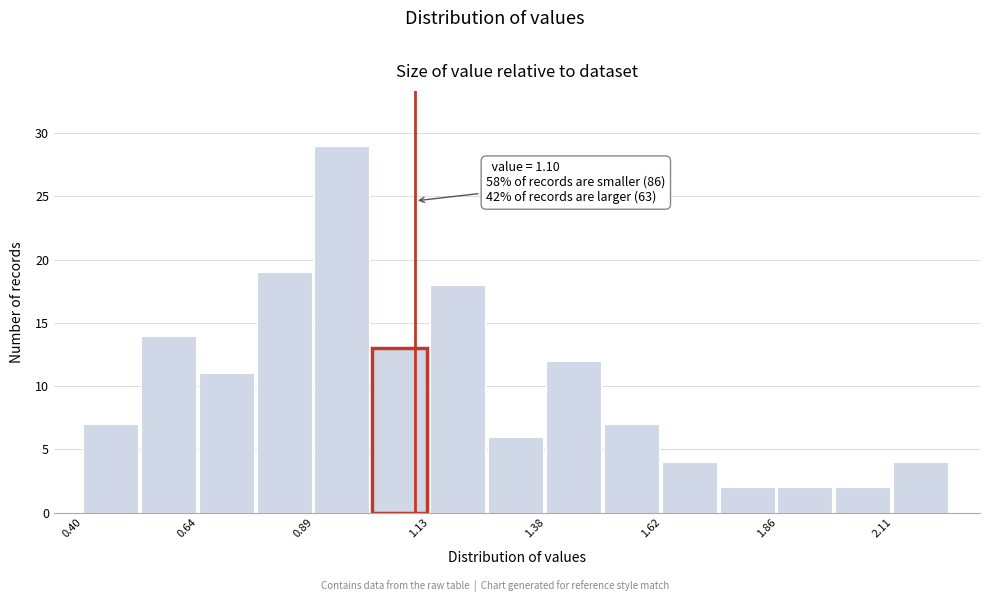

Read against the x-axis, roughly where is the centre of the tallest bar?

0.95